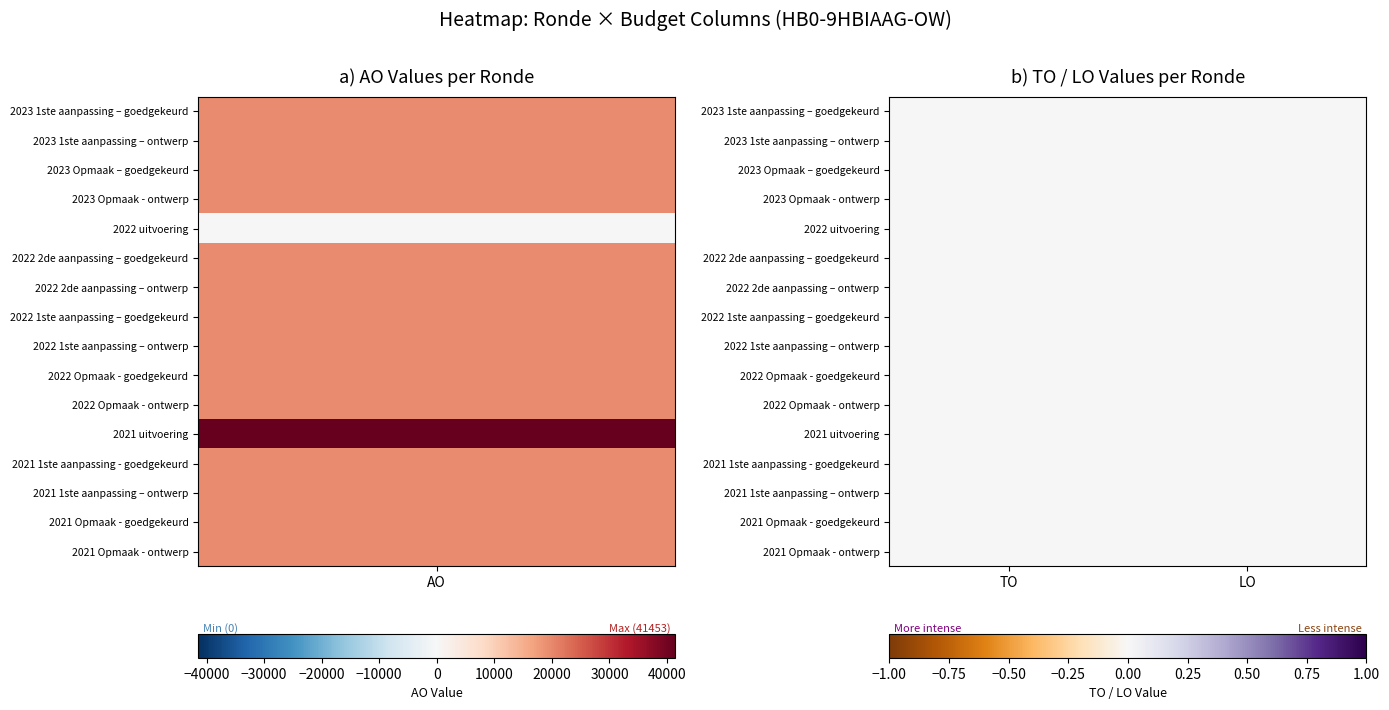

Is it true that 2021 Opmaak - goedgekeurd equals -12112 at LO?

False